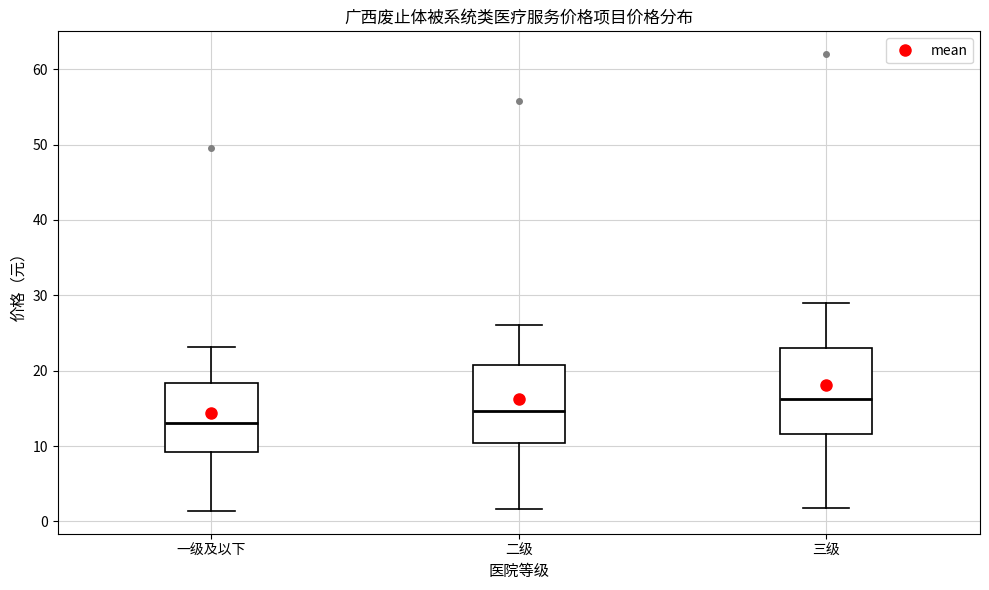

Where is the lower edge of the box for 三级 on the y-axis? The values are not printed on the chart, so give them approximately, as read against the axis.

12